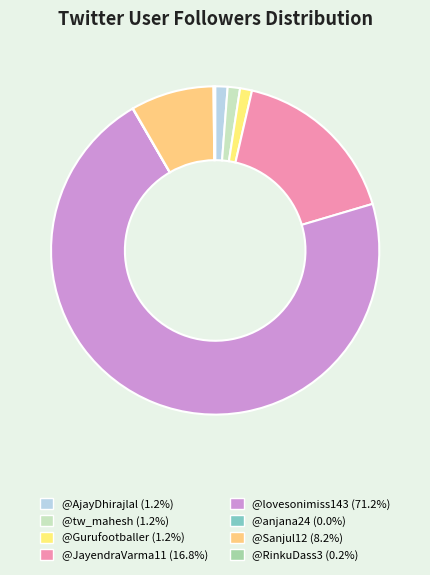

Which slice is the largest?

@lovesonimiss143